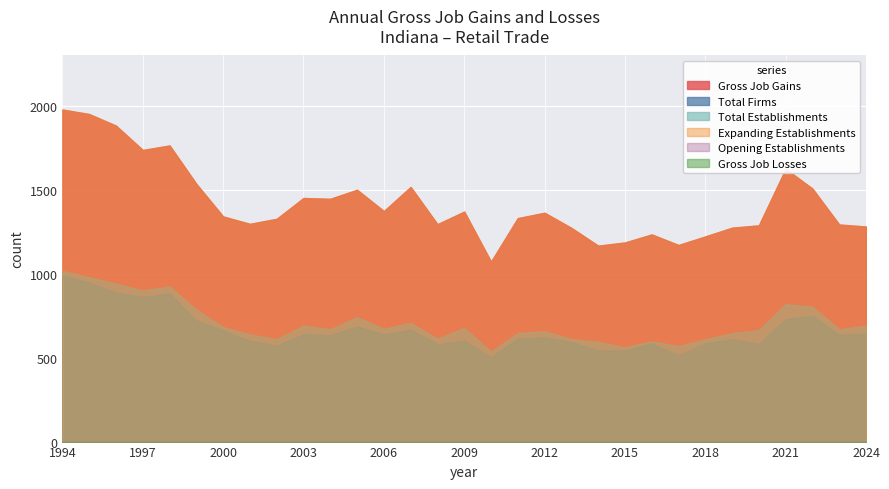

Reading left to right, list all the values displayed in this chart.

Gross Job Gains: 1994=1978	1995=1951	1996=1882	1997=1737	1998=1764	1999=1535	2000=1341	2001=1297	2002=1327	2003=1451	2004=1446	2005=1500	2006=1373	2007=1517	2008=1295	2009=1370	2010=1072	2011=1331	2012=1363	2013=1273	2014=1167	2015=1186	2016=1234	2017=1171	2018=1222	2019=1274	2020=1288	2021=1625	2022=1507	2023=1293	2024=1281
Expanding Establishments: 1994=1978	1995=1951	1996=1882	1997=1737	1998=1764	1999=1535	2000=1341	2001=1297	2002=1327	2003=1451	2004=1446	2005=1500	2006=1373	2007=1517	2008=1295	2009=1370	2010=1072	2011=1331	2012=1363	2013=1273	2014=1167	2015=1186	2016=1234	2017=1171	2018=1222	2019=1274	2020=1288	2021=1625	2022=1507	2023=1293	2024=1281
Opening Establishments: 1994=0	1995=0	1996=0	1997=0	1998=0	1999=0	2000=0	2001=0	2002=0	2003=0	2004=0	2005=0	2006=0	2007=0	2008=0	2009=0	2010=0	2011=0	2012=0	2013=0	2014=0	2015=0	2016=0	2017=0	2018=0	2019=0	2020=0	2021=0	2022=0	2023=0	2024=0
Gross Job Losses: 1994=0	1995=0	1996=0	1997=0	1998=0	1999=0	2000=0	2001=0	2002=0	2003=0	2004=0	2005=0	2006=0	2007=0	2008=0	2009=0	2010=0	2011=0	2012=0	2013=0	2014=0	2015=0	2016=0	2017=0	2018=0	2019=0	2020=0	2021=0	2022=0	2023=0	2024=0
Total Firms: 1994=989	1995=947	1996=888	1997=861	1998=883	1999=721	2000=662	2001=600	2002=573	2003=639	2004=634	2005=685	2006=639	2007=667	2008=580	2009=601	2010=502	2011=614	2012=621	2013=593	2014=543	2015=543	2016=584	2017=514	2018=585	2019=609	2020=582	2021=730	2022=748	2023=637	2024=642
Total Establishments: 1994=1017	1995=979	1996=941	1997=900	1998=924	1999=786	2000=682	2001=639	2002=610	2003=691	2004=669	2005=741	2006=672	2007=707	2008=613	2009=677	2010=536	2011=647	2012=658	2013=610	2014=595	2015=561	2016=597	2017=569	2018=610	2019=646	2020=664	2021=819	2022=803	2023=669	2024=691